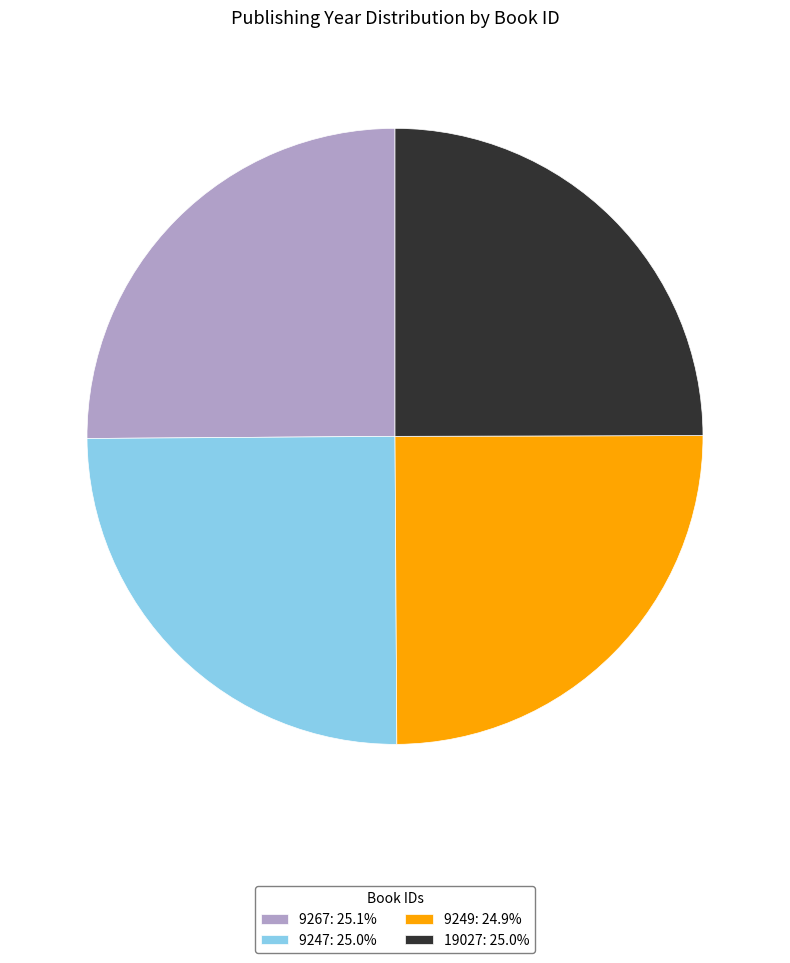

Is there a majority slice in this chart?

No